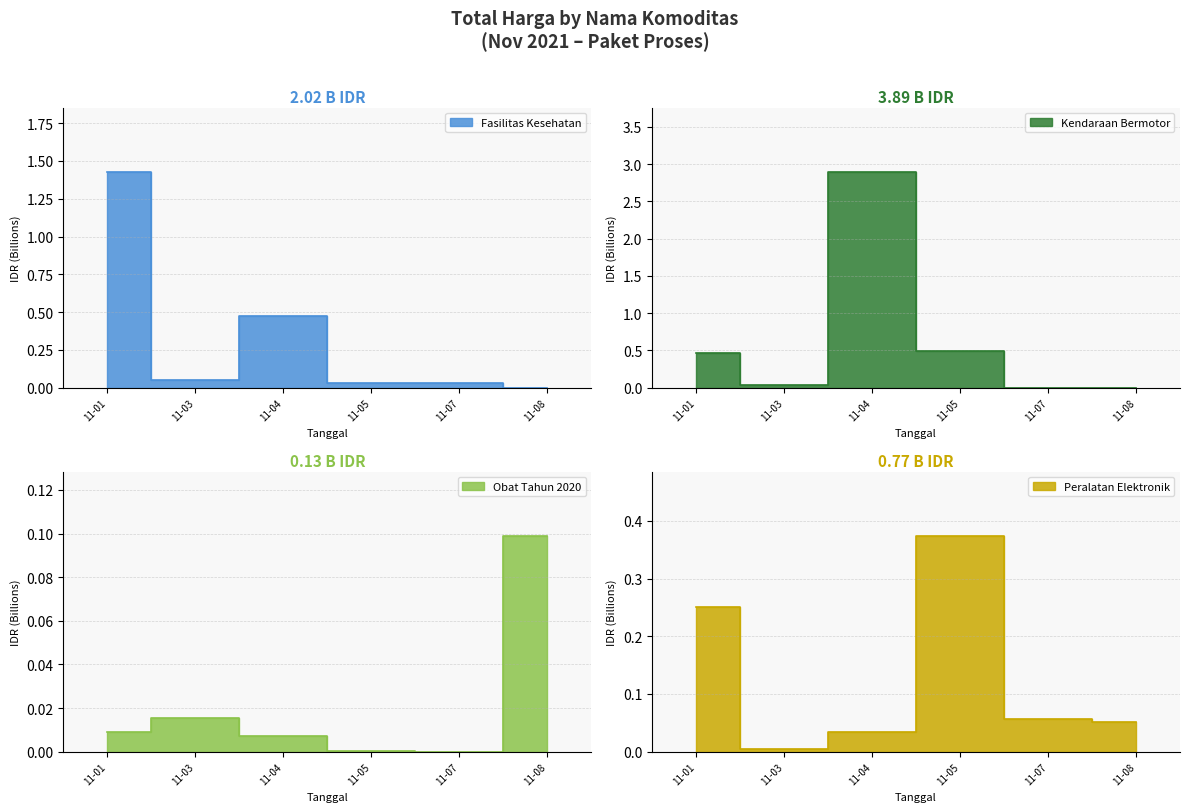

Between 11-03 and 11-07, which series saw the biggest shift?

Peralatan Elektronik